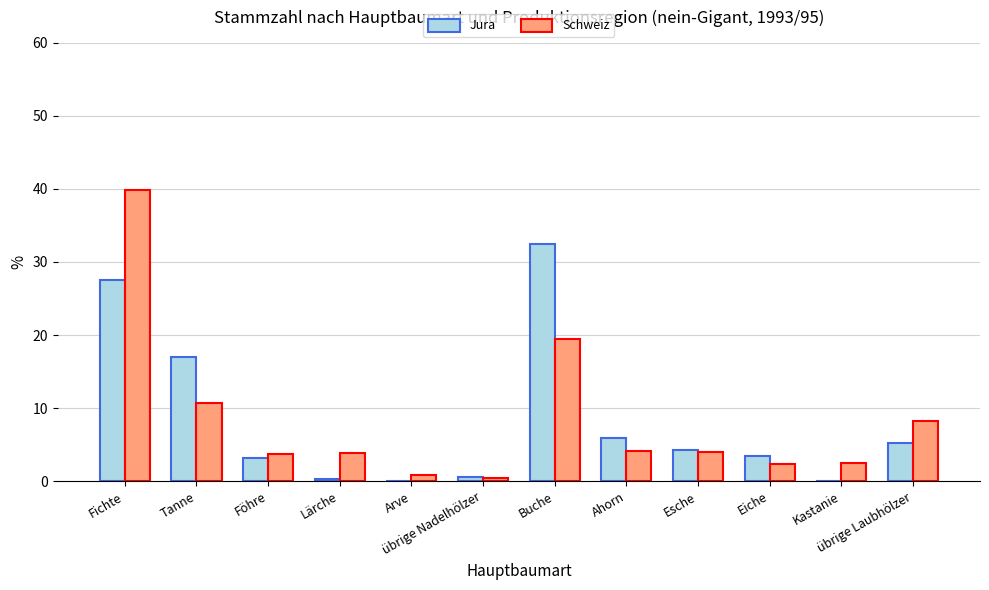

How many groups of bars are there?

12